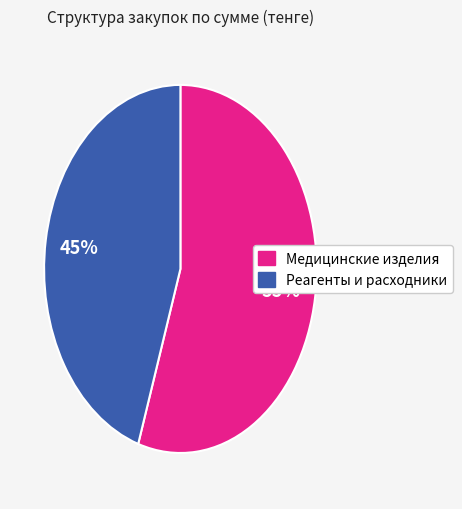

True or false: Медицинские изделия accounts for 66% of the total.

False